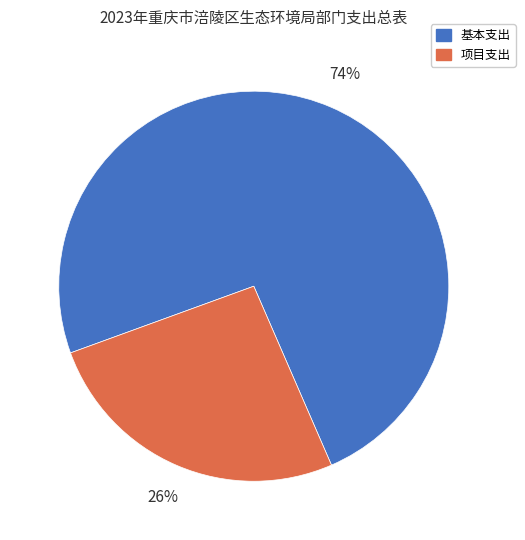

What percentage is the 基本支出 slice, to the nearest percent?

74%